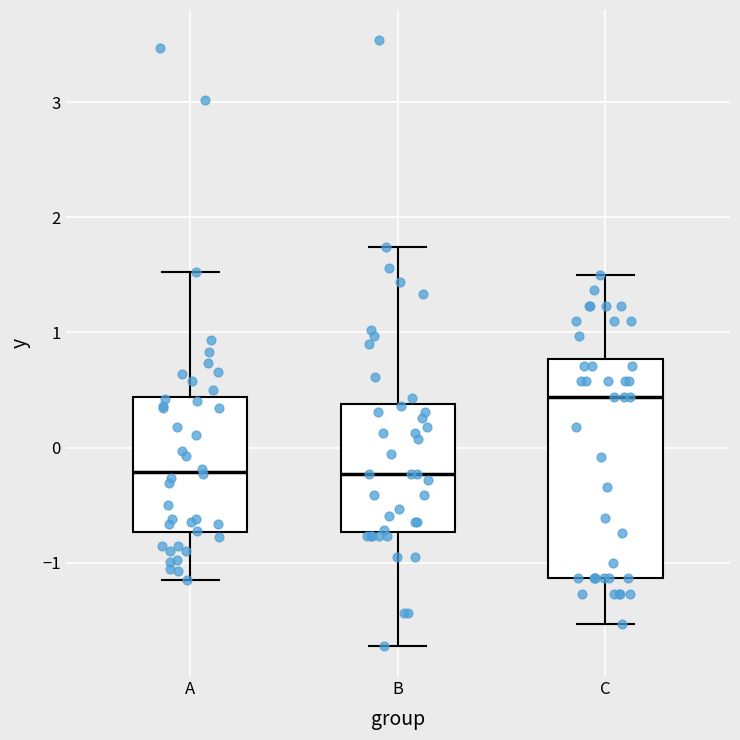

Comparing the boxes themselves (not the whiskers), which one is the tallest?

C